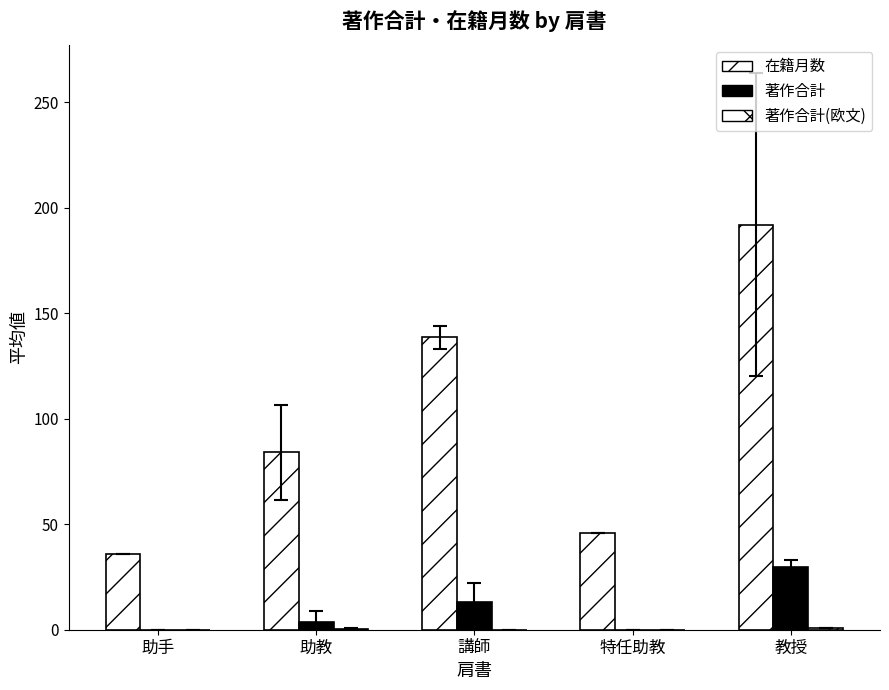

Is it true that 著作合計(欧文) equals 1.0 at 教授?

True